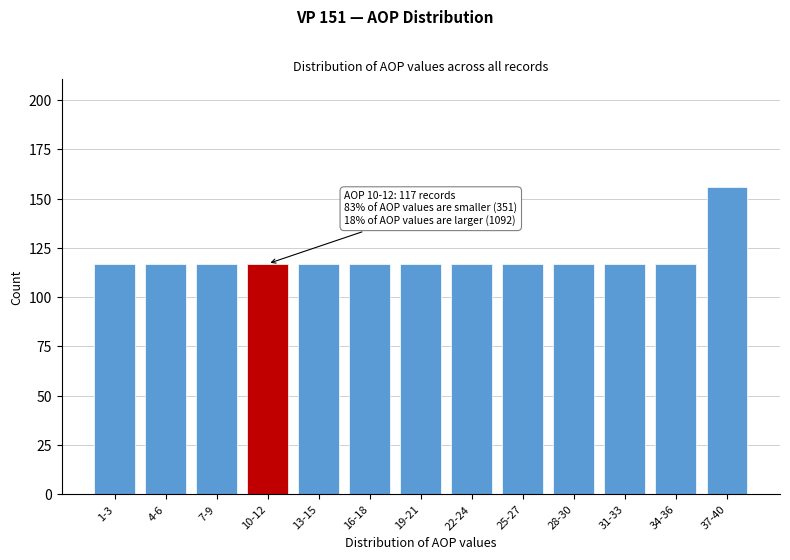

Reading right to left, list all the values displayed in this chart.

37-40=156	34-36=117	31-33=117	28-30=117	25-27=117	22-24=117	19-21=117	16-18=117	13-15=117	10-12=117	7-9=117	4-6=117	1-3=117